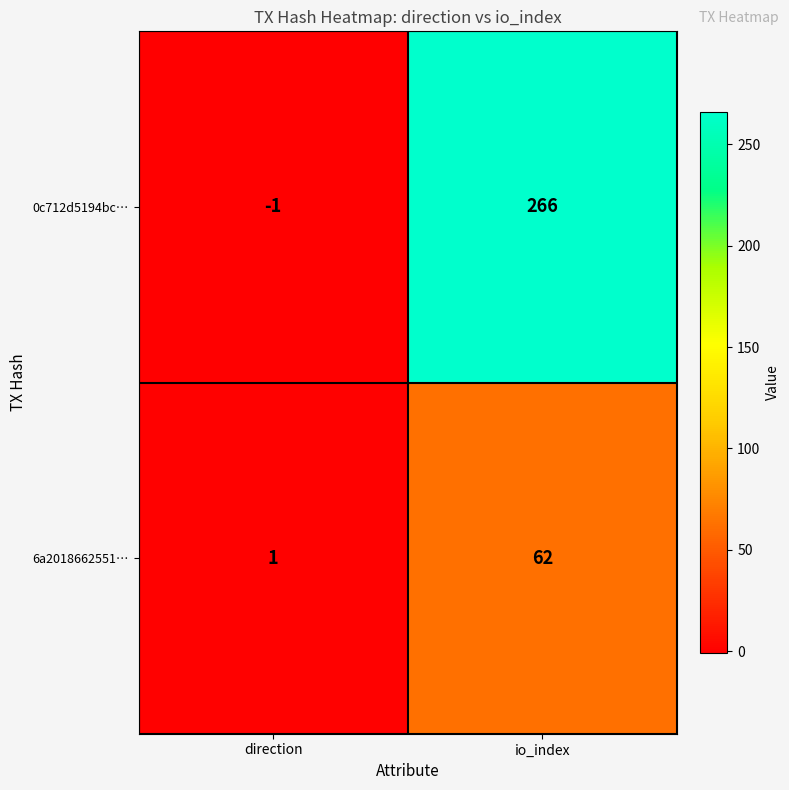

Which series has the largest total across all categories?

0c712d5194bc…